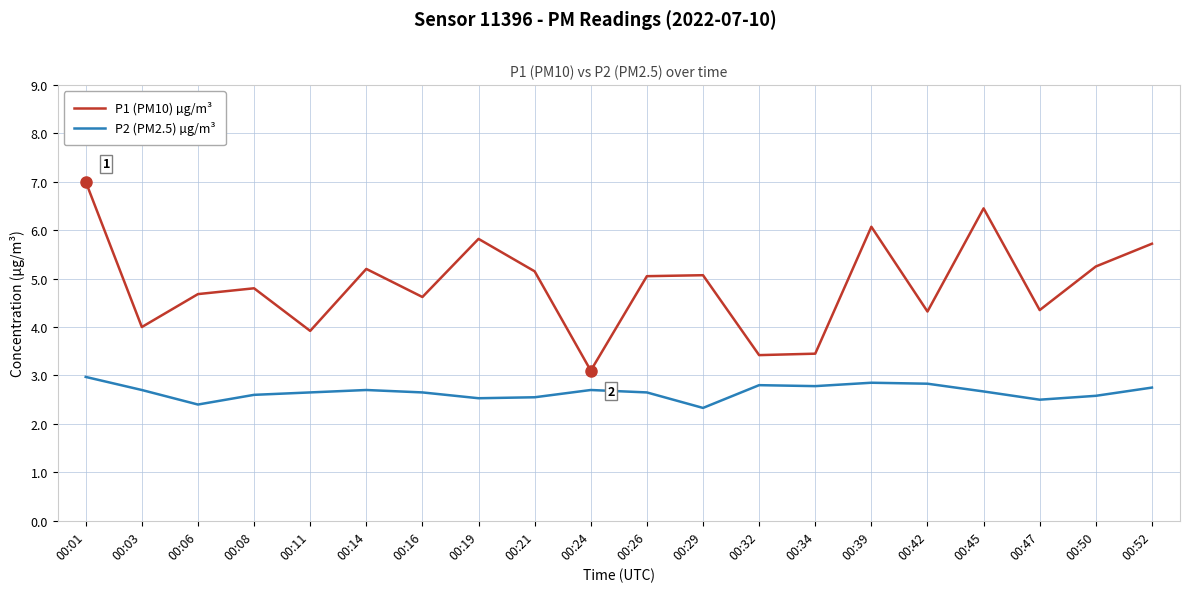

What is the difference between the maximum and second lowest values in the P2 (PM2.5) µg/m³ series?

0.6